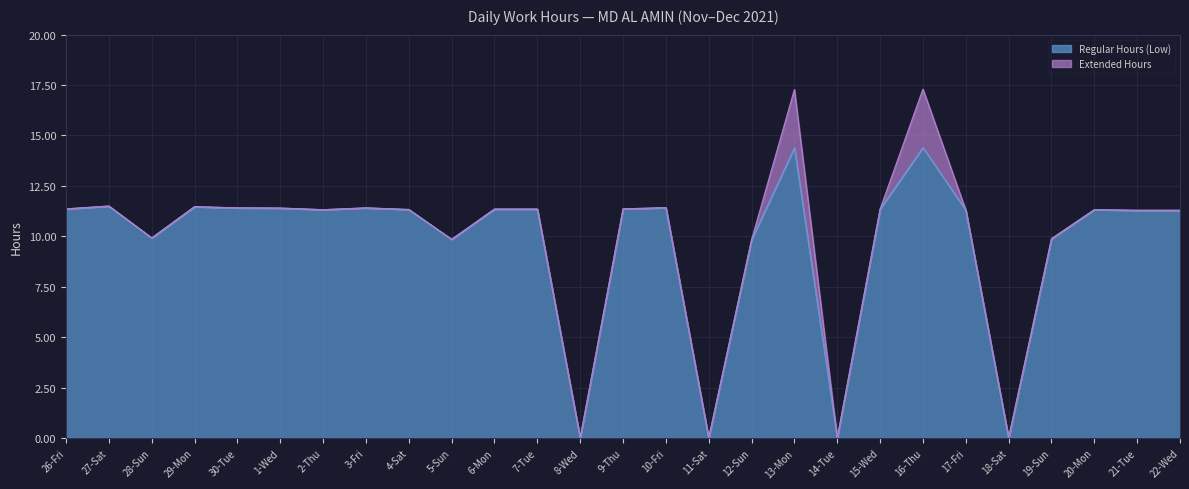

How many values are above zero?

23